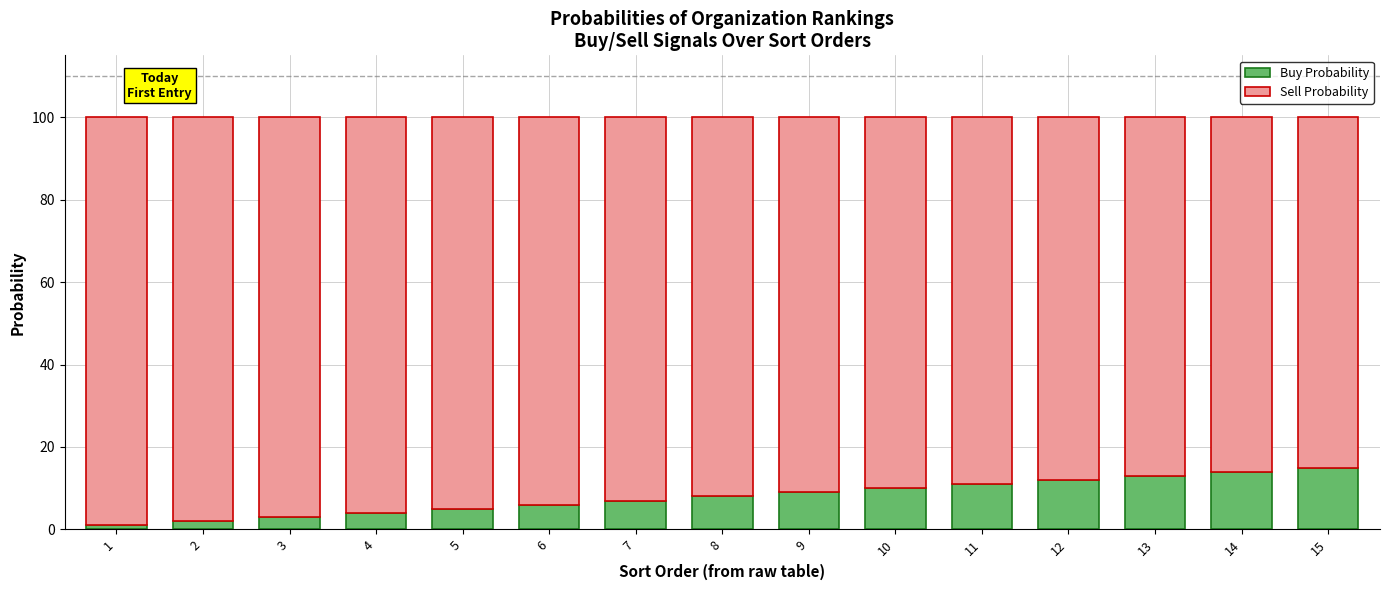

The value of Buy Probability at 5 is 9. True or false?

False